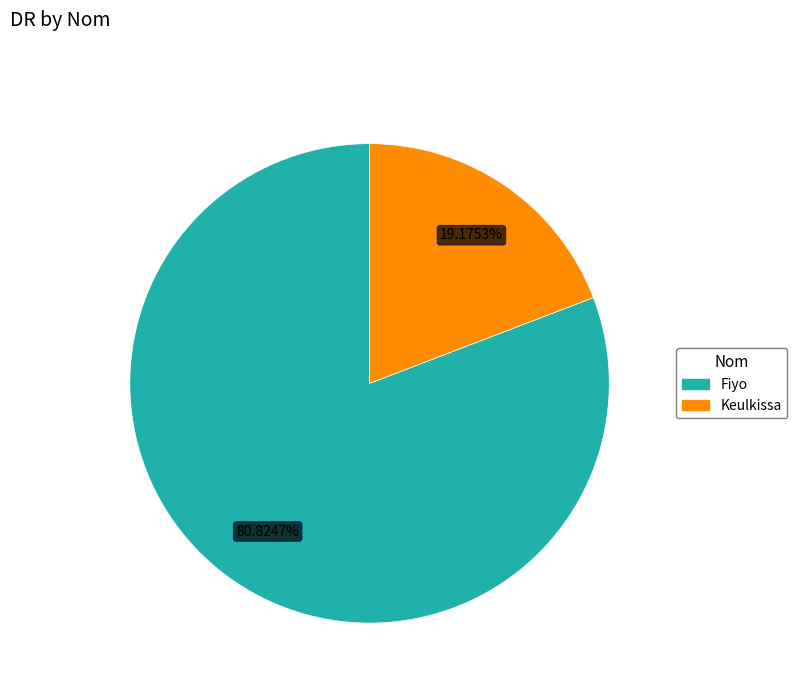

To the nearest percent, what is the difference between the largest and smallest slice percentages?

62%